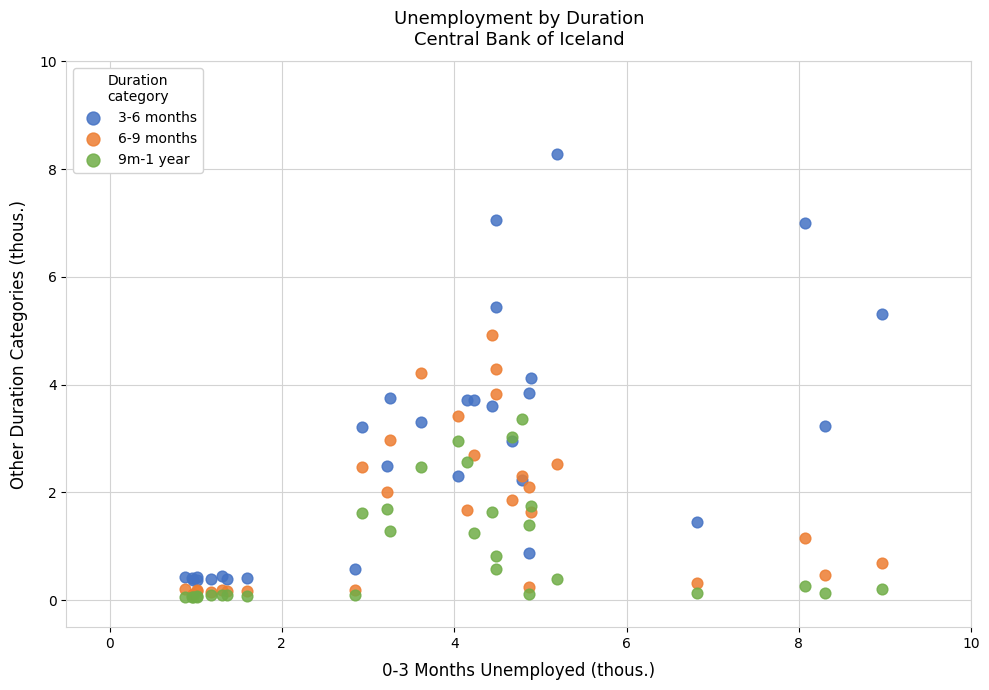

Which series contains the highest Y value?

3-6 months